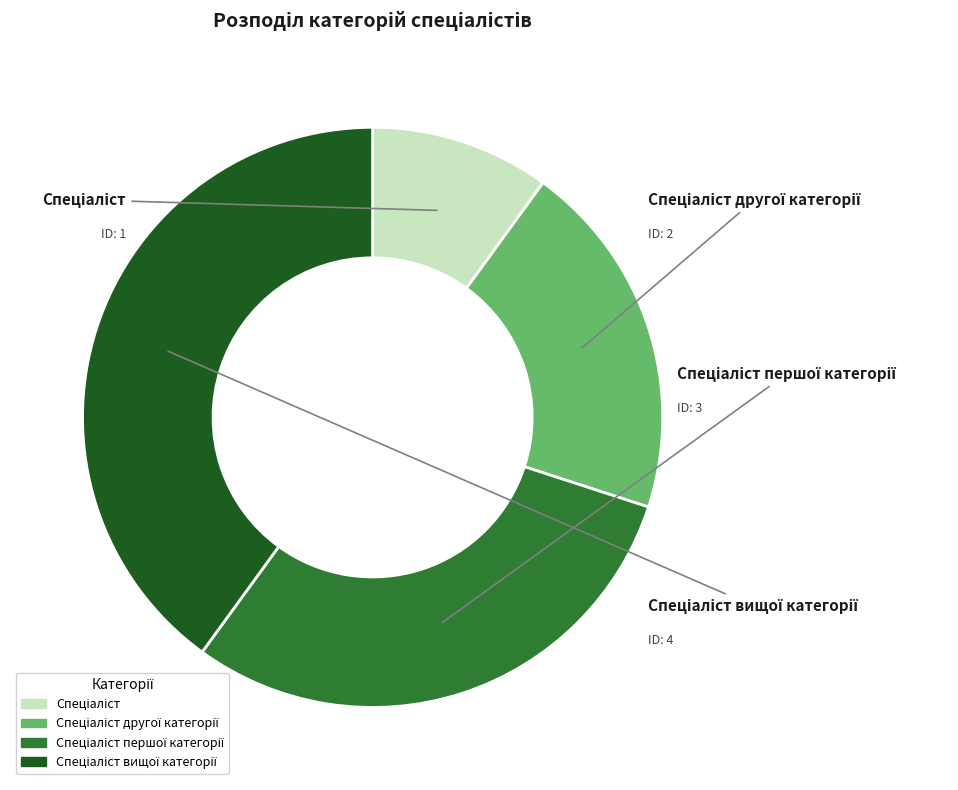

To the nearest percent, what is the average slice percentage?

25%